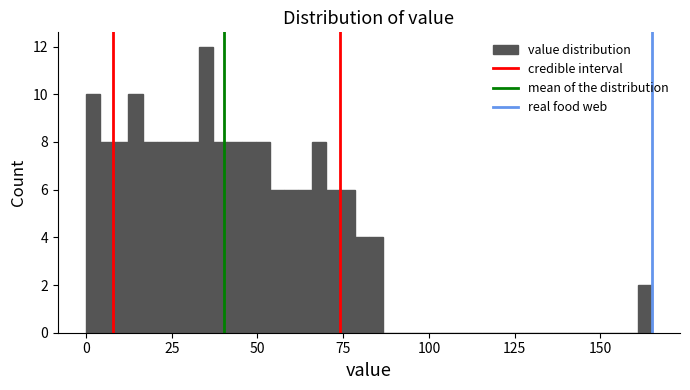

Around what value on the x-axis is the tallest bar? Give the approximate position of its centre, as read against the axis.

35